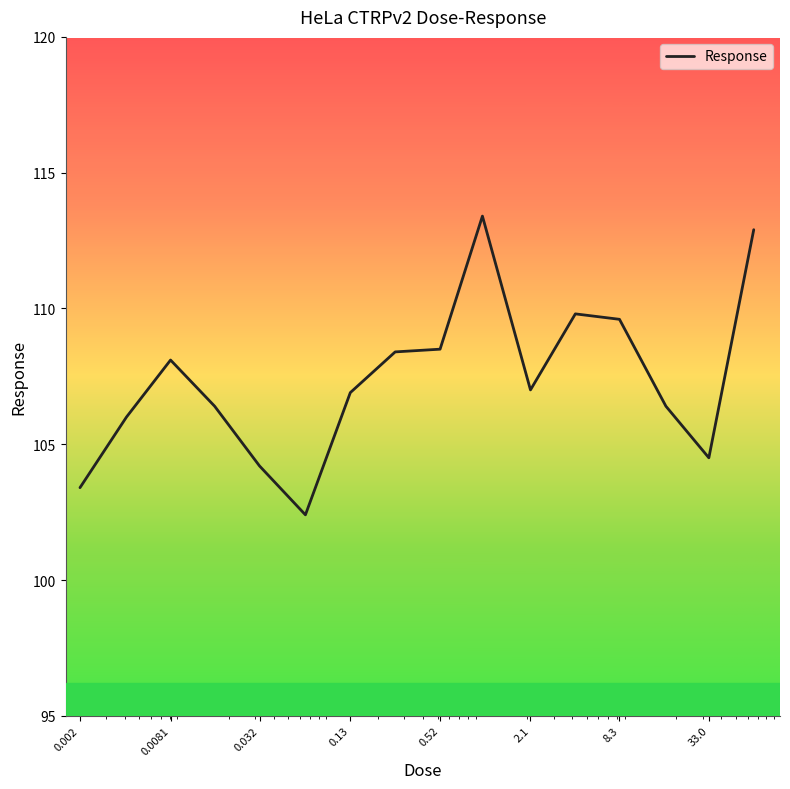

What is the average value?

107.4